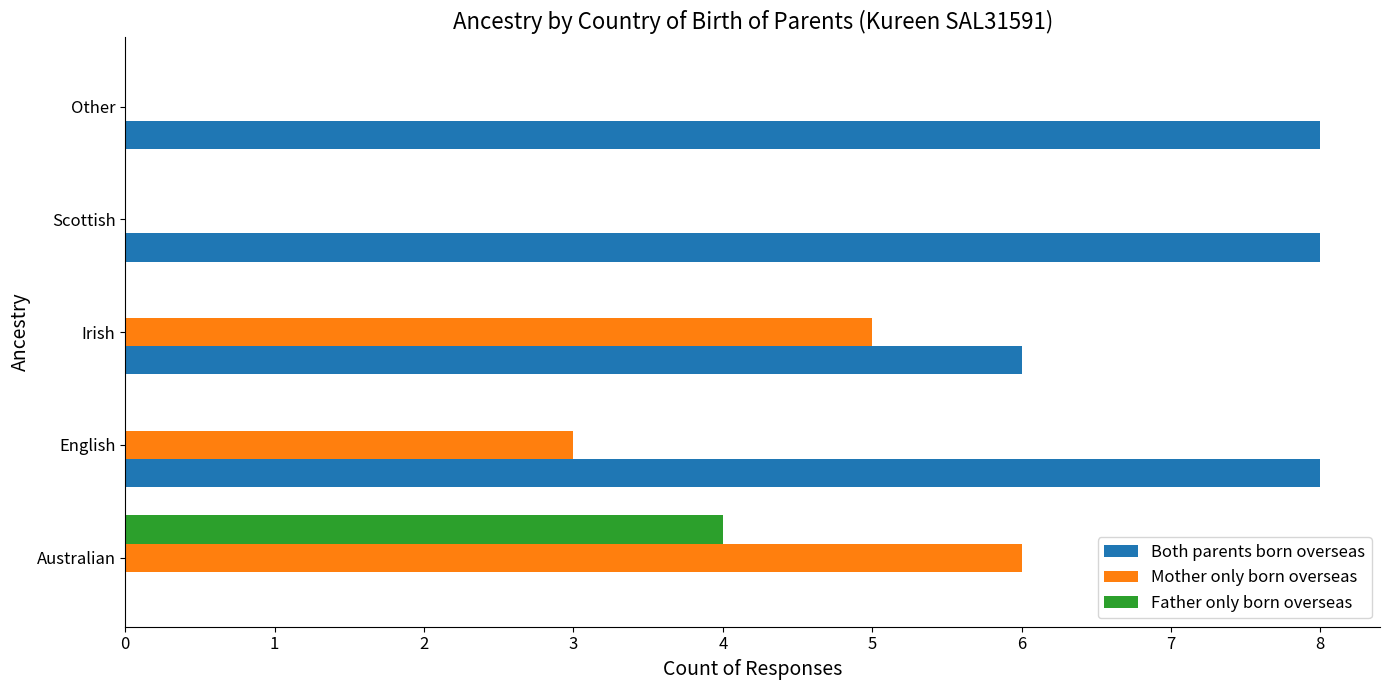

What is the highest value of the Mother only born overseas series?

6